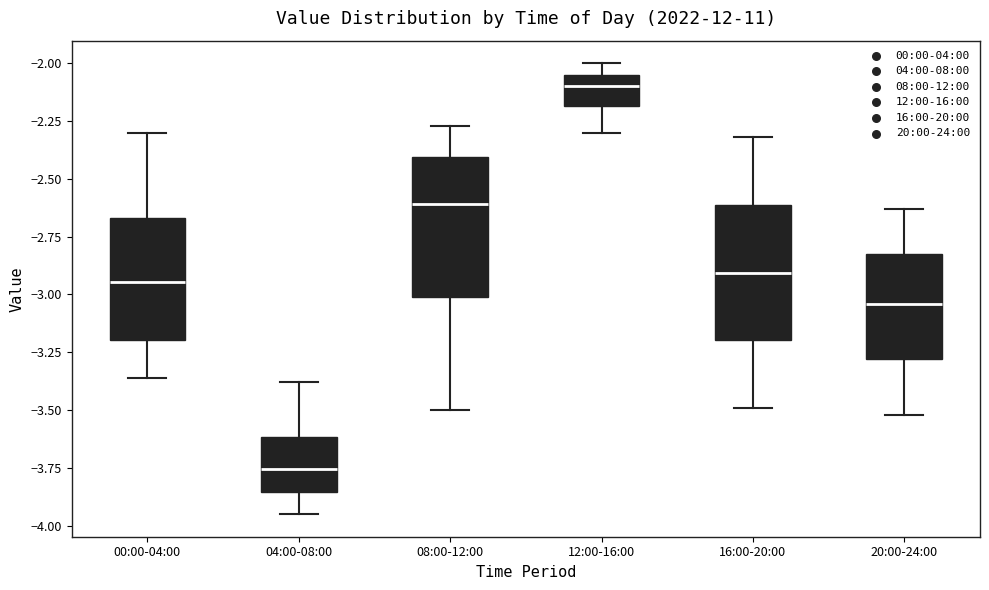

Where does the median line of the box for 20:00-24:00 sit on the y-axis? The values are not printed on the chart, so give them approximately, as read against the axis.

-3.05